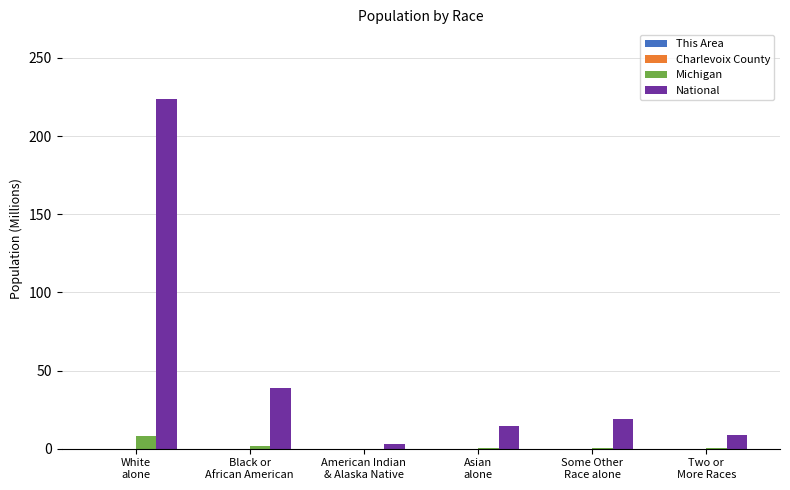

What is the sum of all Michigan values?

9.9